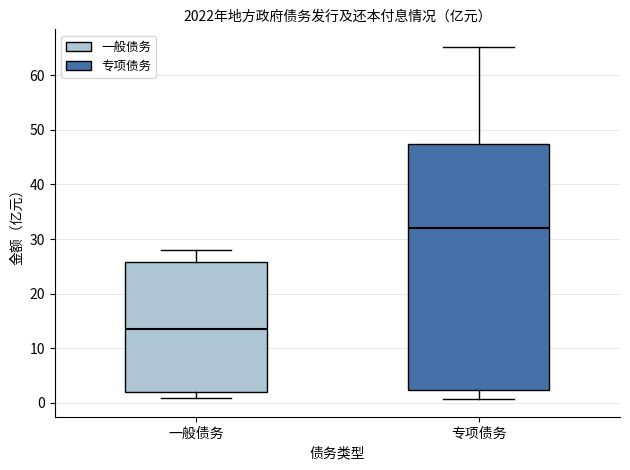

Which box has the lowest median line?

一般债务